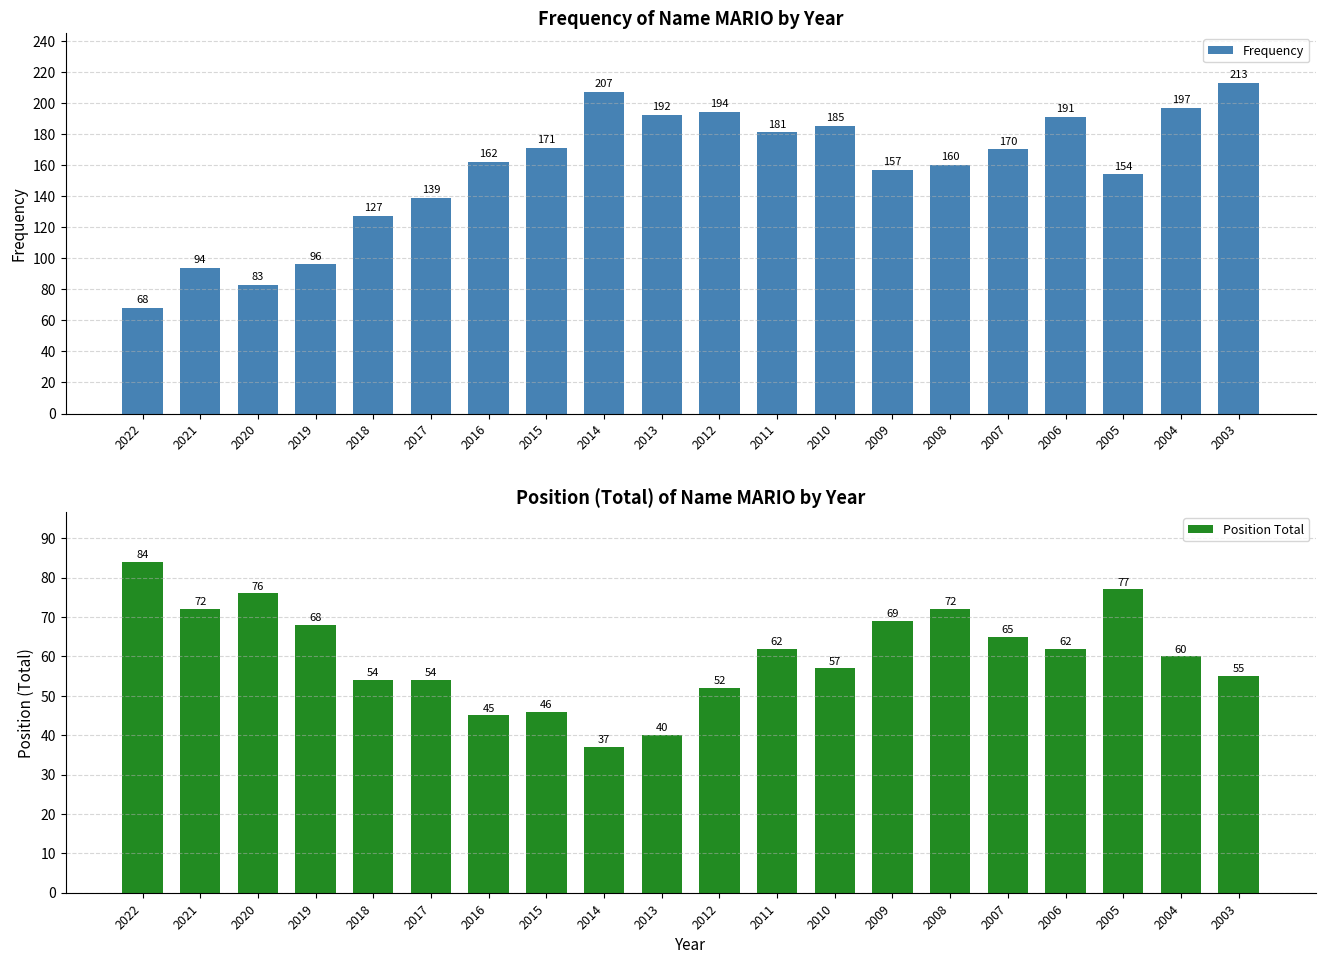

What is the minimum value for Frequency?

68